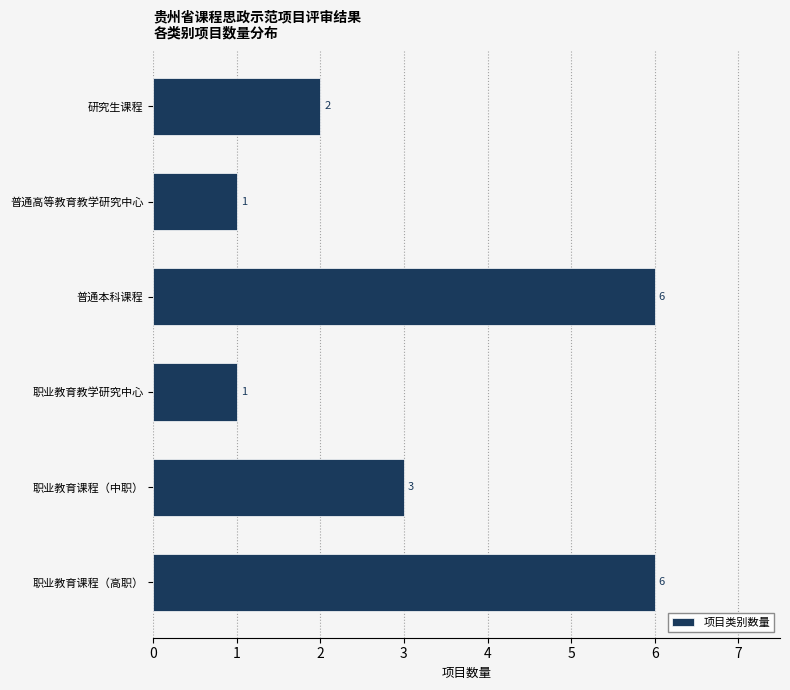

Reading bottom to top, list all the values displayed in this chart.

6	3	1	6	1	2